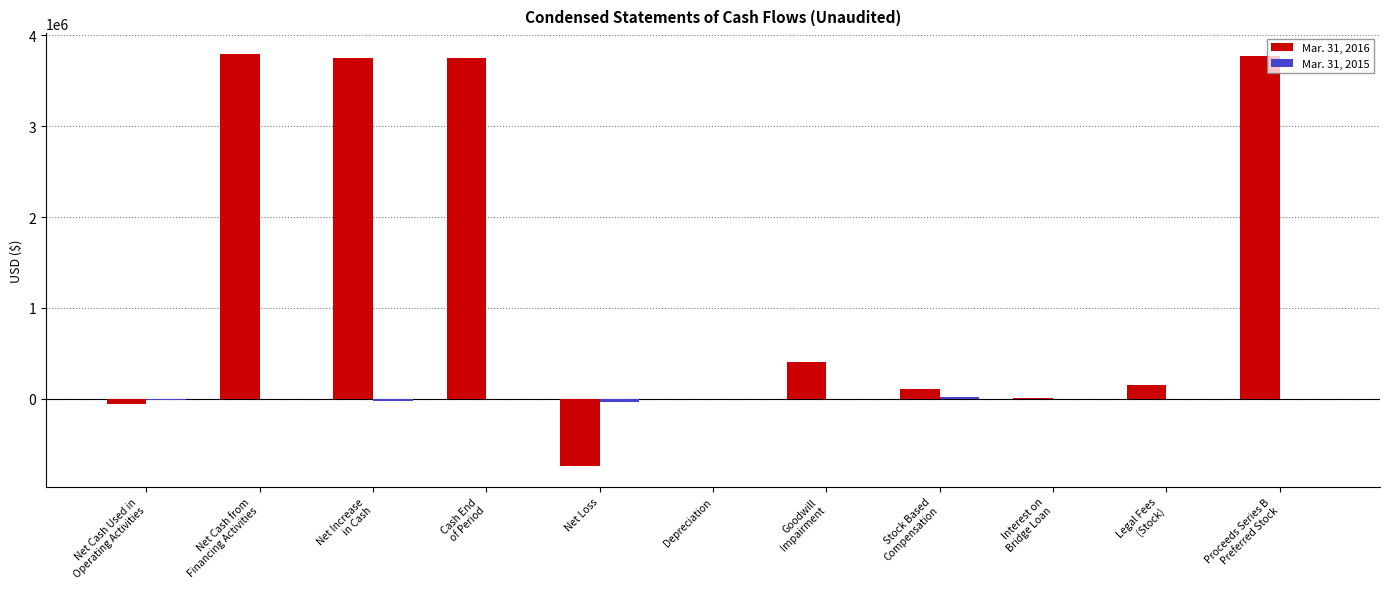

How many groups of bars are there?

11